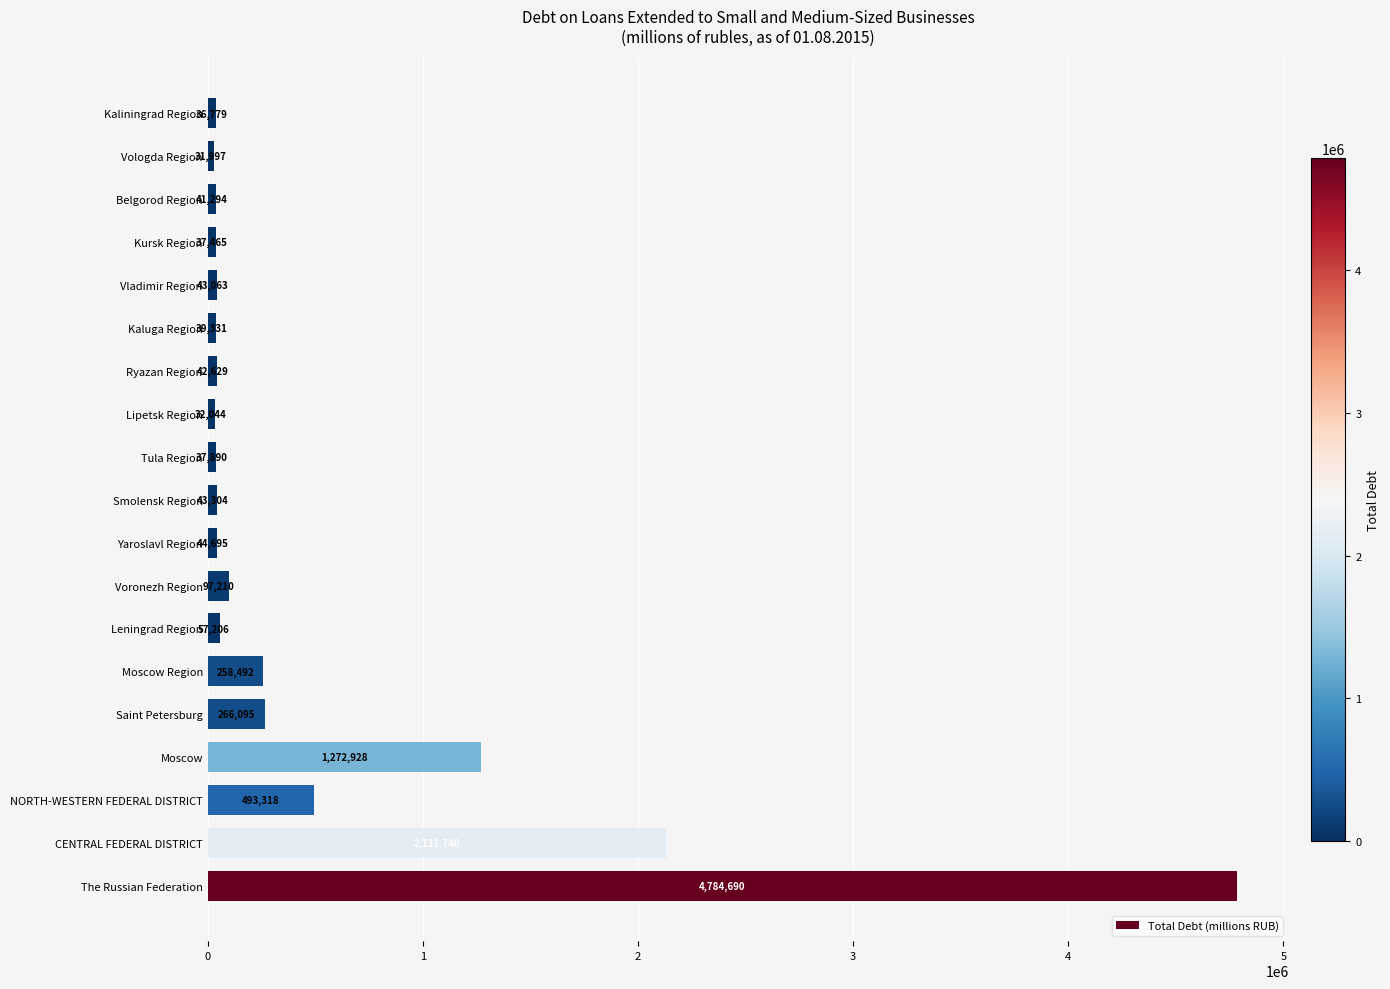

How many data points does each series have?

19